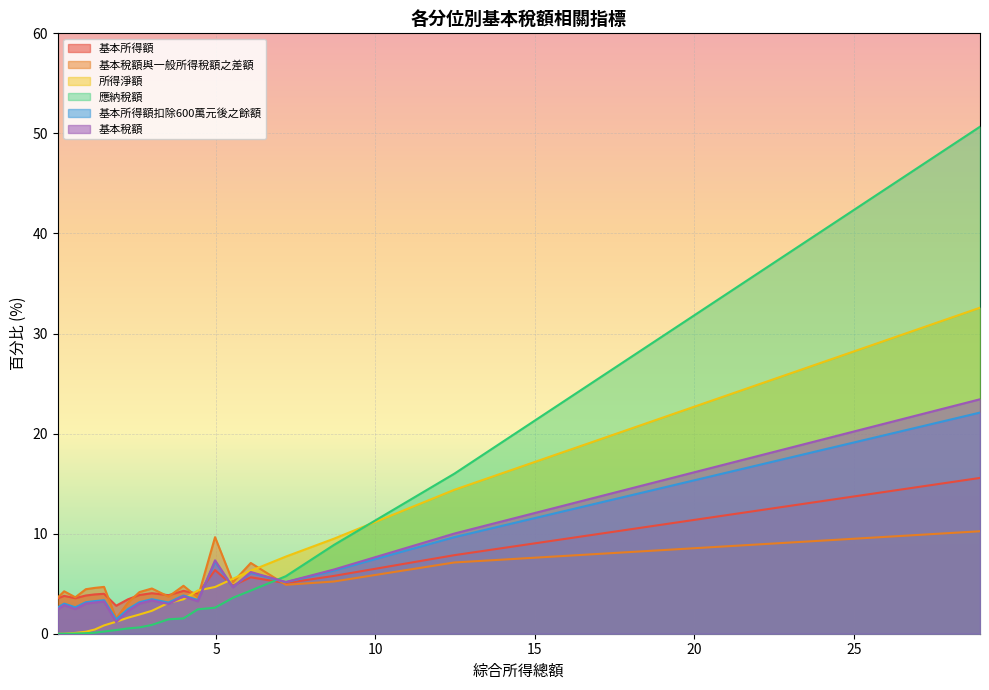

Reading left to right, list all the values displayed in this chart.

基本所得額: 3.5	3.8	3.5	3.8	3.9	4.0	2.8	3.4	3.9	4.0	3.9	4.3	4.0	6.4	4.8	5.6	5.1	5.8	7.8	15.6
基本稅額與一般所得稅額之差額: 3.6	4.2	3.6	4.5	4.6	4.7	1.5	3.1	4.2	4.5	3.7	4.8	3.6	9.7	5.2	7.1	4.9	5.2	7.1	10.2
所得淨額: 0.0	0.0	0.1	0.2	0.4	0.8	1.2	1.6	1.9	2.3	3.1	3.4	4.3	4.7	5.5	6.3	7.7	9.5	14.4	32.6
應納稅額: 0.0	0.0	0.0	0.1	0.1	0.2	0.4	0.5	0.6	0.9	1.4	1.5	2.4	2.6	3.6	4.3	5.8	8.9	16.0	50.7
基本所得額扣除600萬元後之餘額: 2.6	3.0	2.6	3.1	3.3	3.4	1.4	2.5	3.1	3.5	3.1	3.8	3.4	7.2	4.7	6.1	5.2	6.3	9.7	22.1
基本稅額: 2.4	2.9	2.5	3.0	3.1	3.2	1.2	2.3	3.0	3.3	3.0	3.7	3.2	7.3	4.6	6.2	5.2	6.4	10.0	23.4